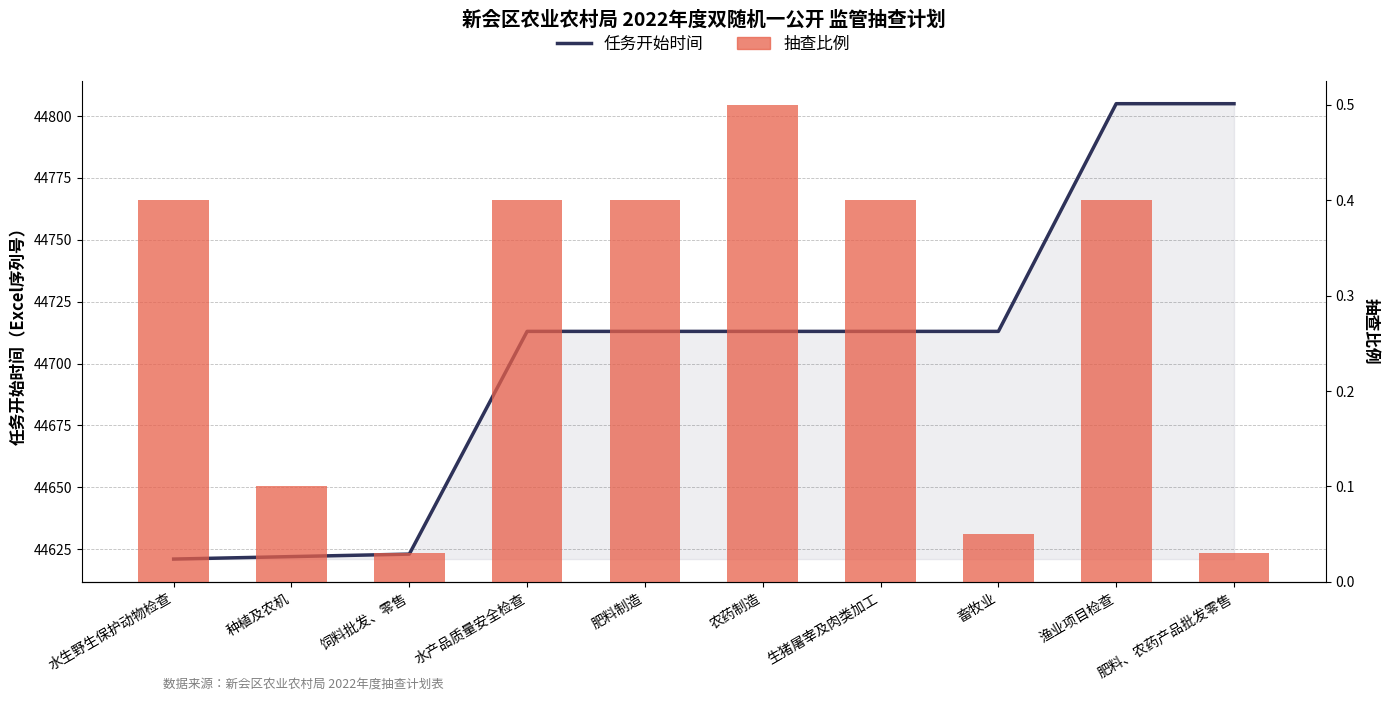

What is the label of the 7th bar from the right?

水产品质量安全检查